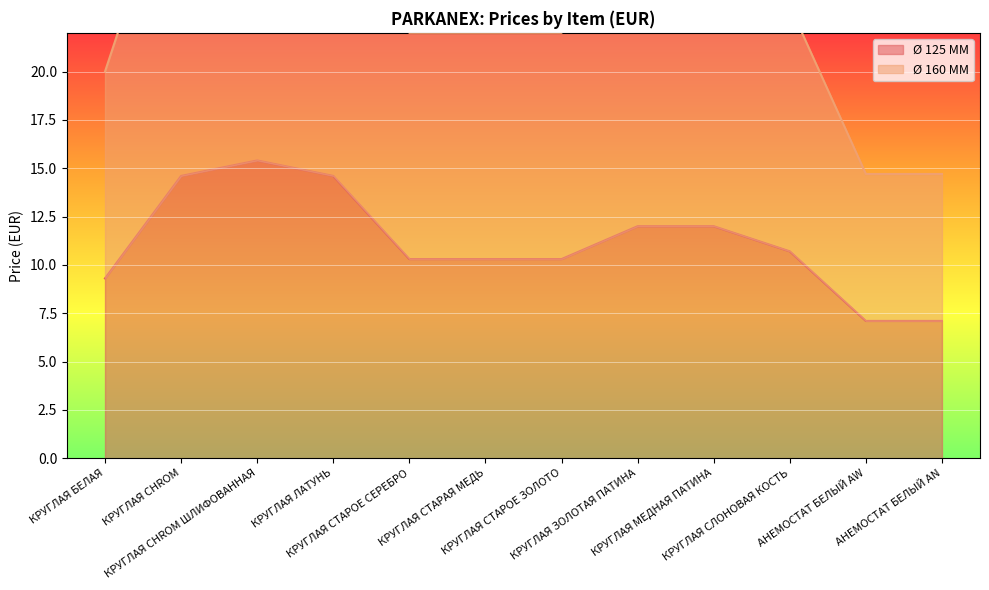

In Ø 160 ММ, how many points are higher than both neighbors (excluding endpoints)?

1